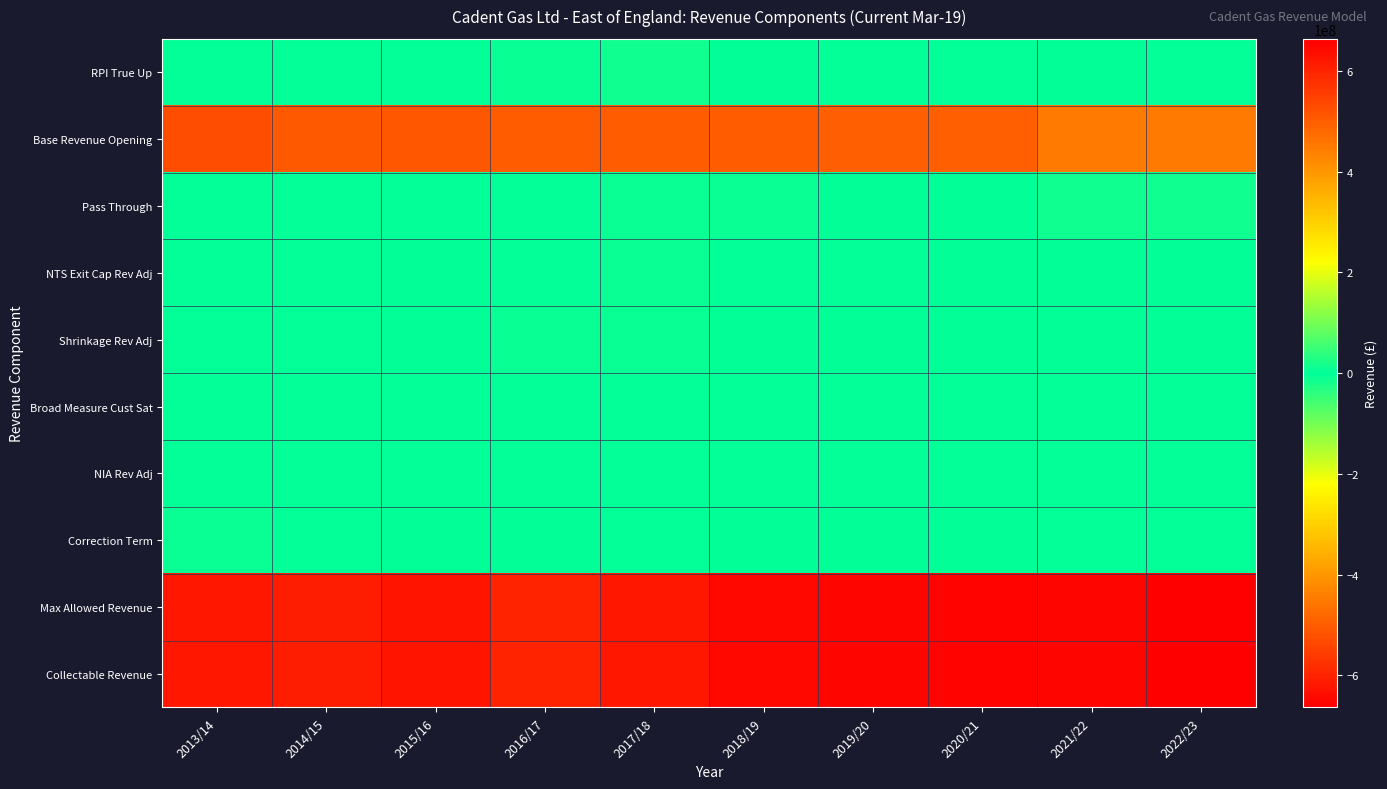

At how many categories does at least one series exceed 218964489?

10